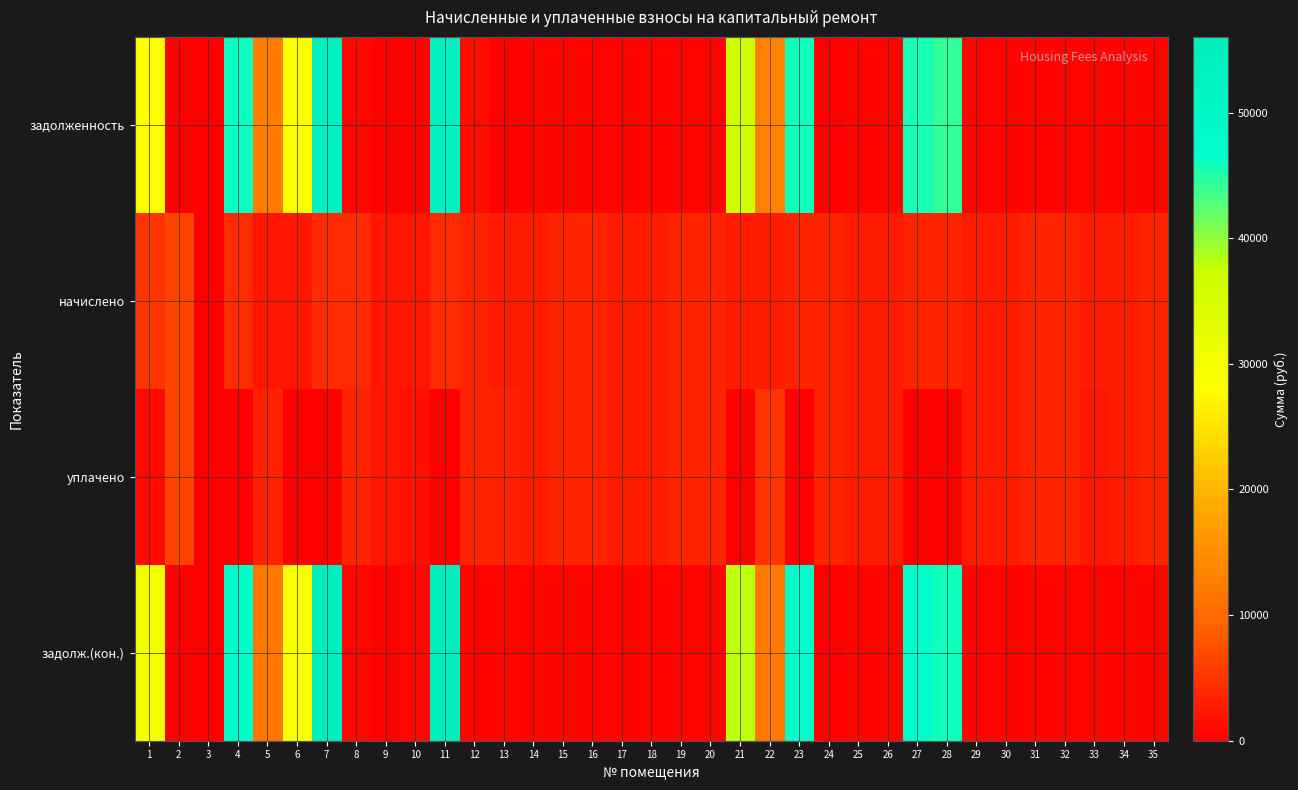

At which category does the chart reach its peak across all series?

11